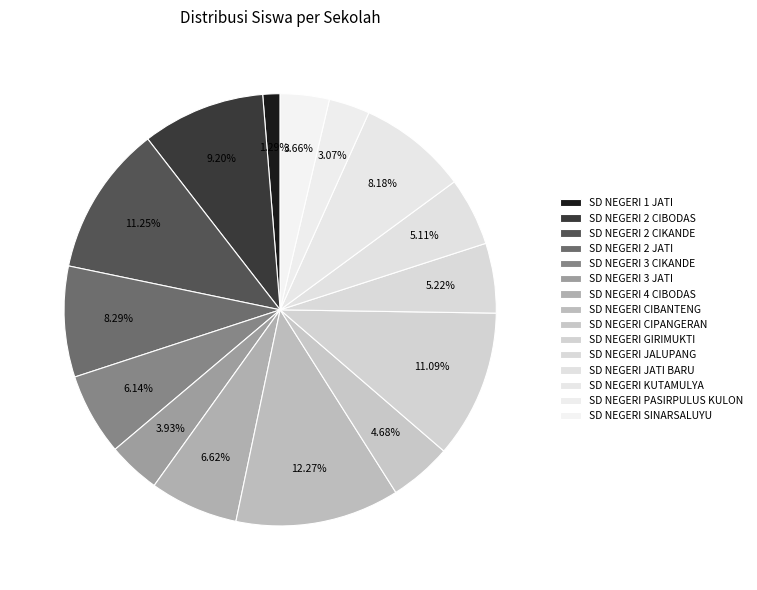

Do SD NEGERI 1 JATI and SD NEGERI CIPANGERAN together represent more than half of the pie?

No